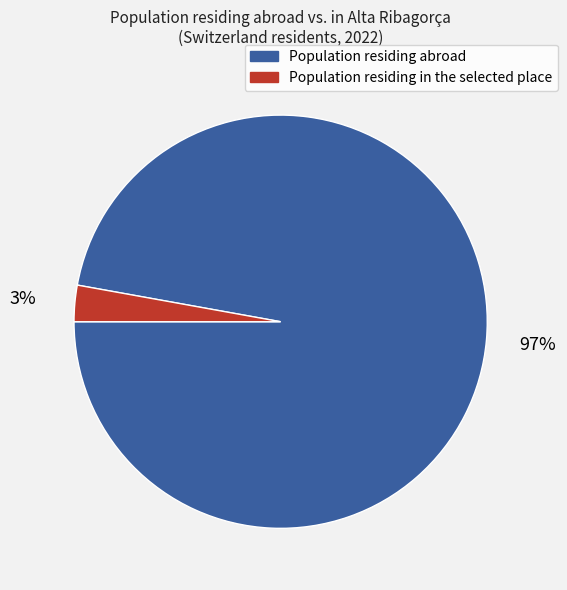

Is there any slice that represents more than half of the pie?

Yes